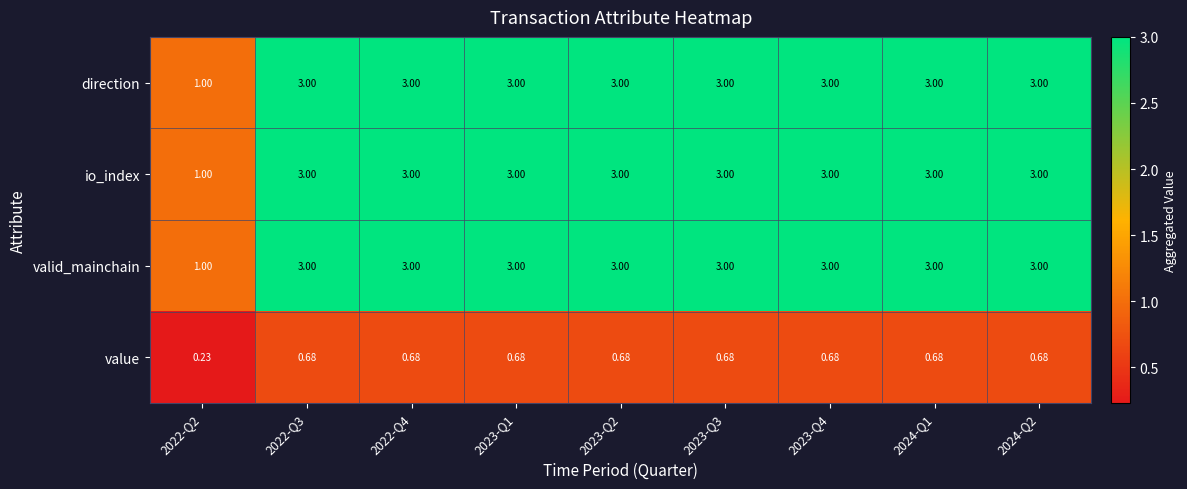

Between 2023-Q1 and 2023-Q4, which is larger?

2023-Q1